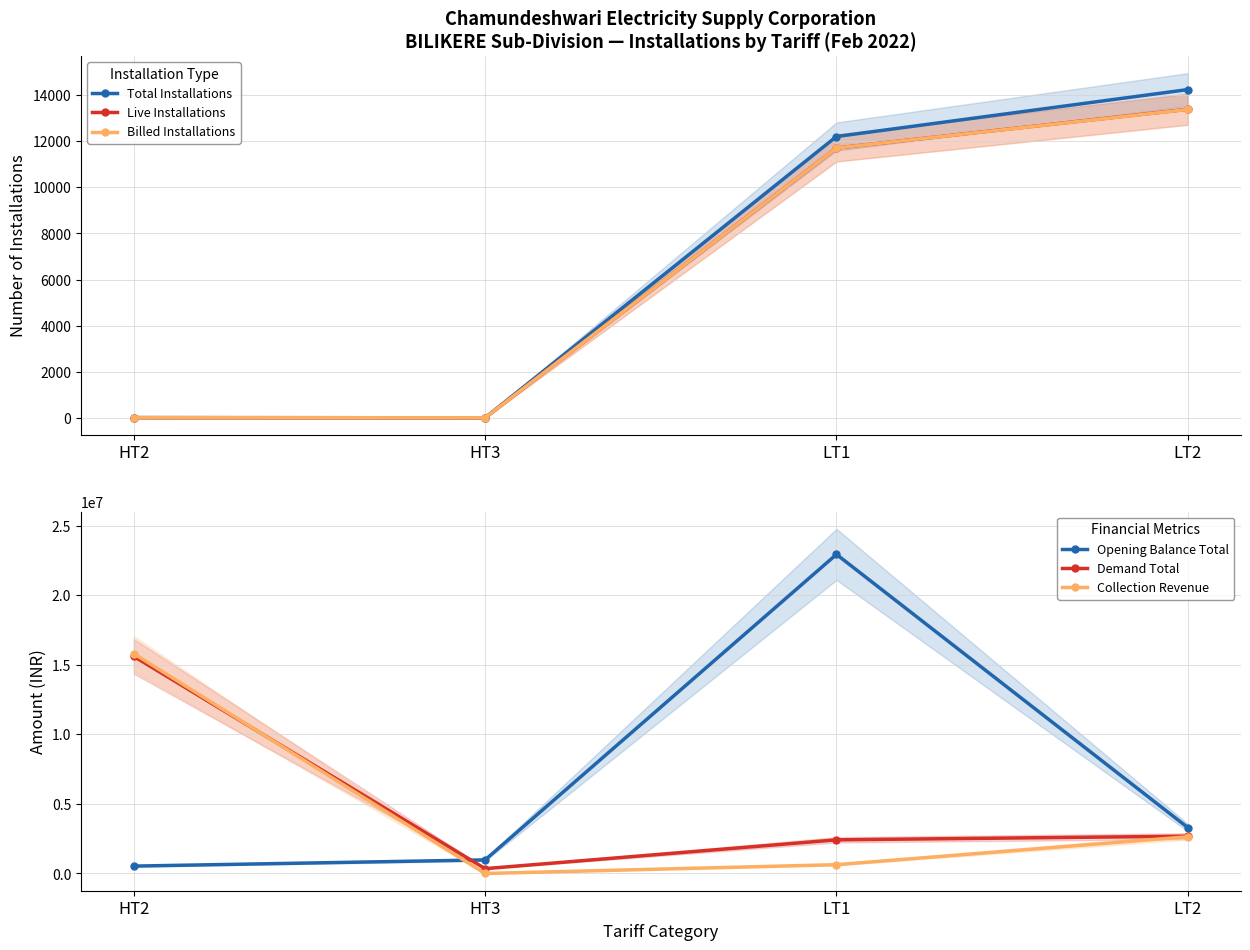

How many distinct data groups are displayed?

6